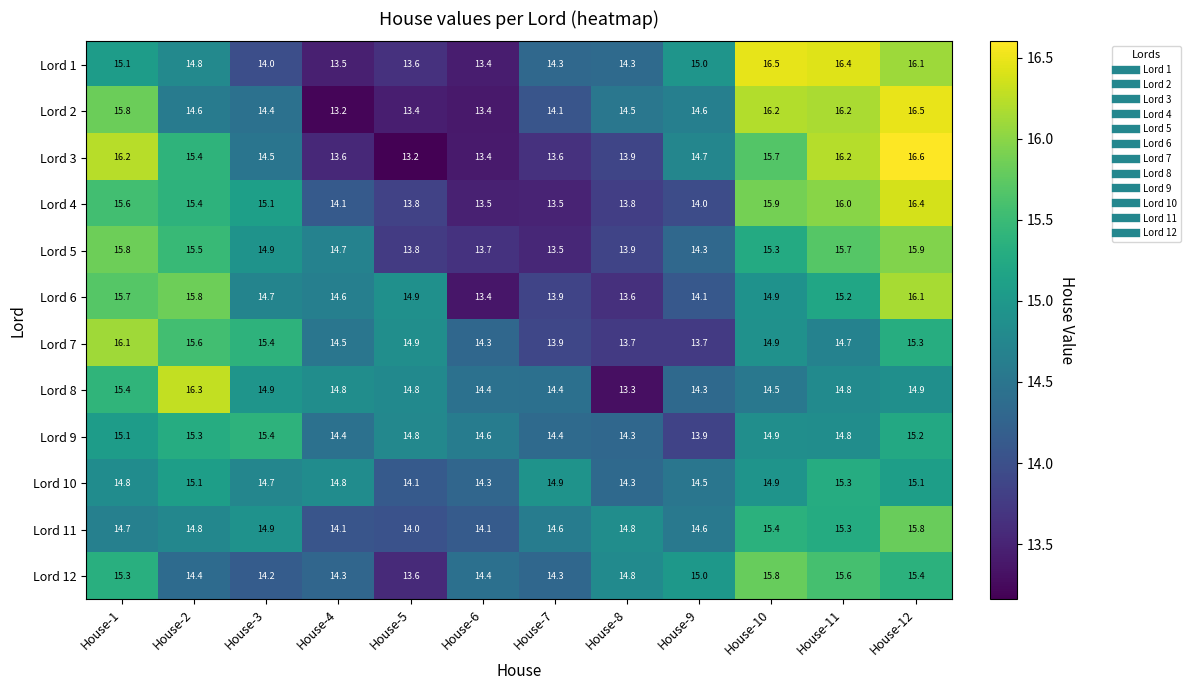

At which category is the sum across all series the highest?

House-12